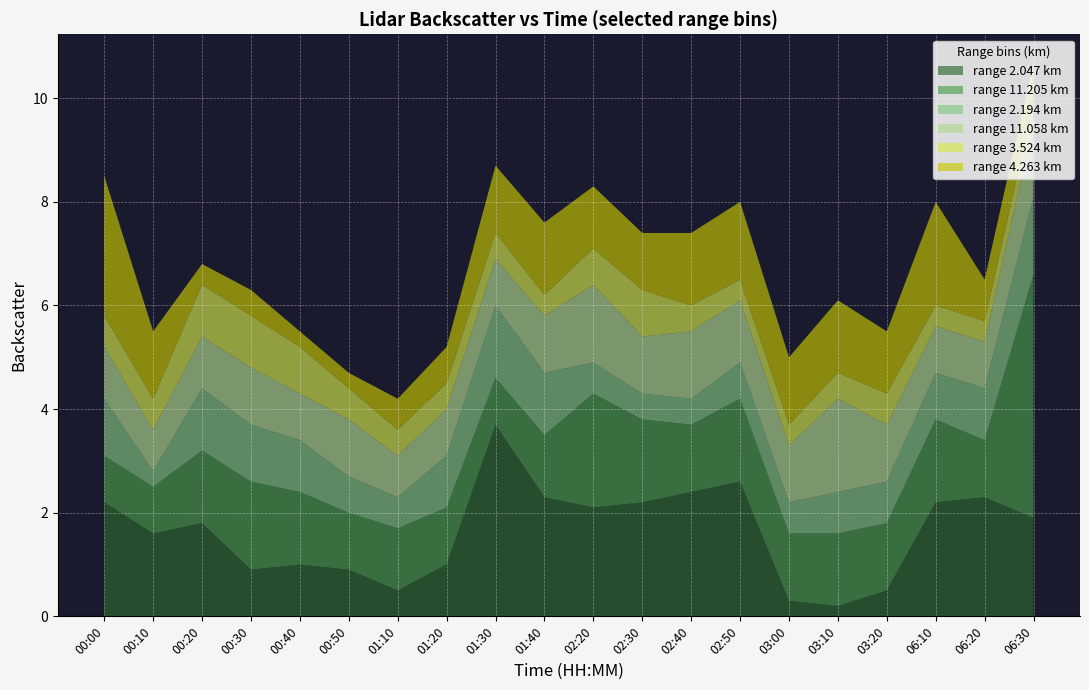

Reading left to right, list all the values displayed in this chart.

2.047: 2.2	1.6	1.8	0.9	1.0	0.9	0.5	1.0	3.7	2.3	2.1	2.2	2.4	2.6	0.3	0.2	0.5	2.2	2.3	1.9
11.205: 0.9	0.9	1.4	1.7	1.4	1.1	1.2	1.1	0.9	1.2	2.2	1.6	1.3	1.6	1.3	1.4	1.3	1.6	1.1	4.7
2.194: 1.1	0.3	1.2	1.1	1.0	0.7	0.6	1.0	1.4	1.2	0.6	0.5	0.5	0.7	0.6	0.8	0.8	0.9	1.0	1.5
11.058: 1.0	0.8	1.0	1.1	0.9	1.1	0.8	0.9	0.9	1.1	1.5	1.1	1.3	1.2	1.1	1.8	1.1	0.9	0.9	1.4
3.524: 0.6	0.6	1.0	1.0	0.9	0.6	0.5	0.5	0.5	0.4	0.7	0.9	0.5	0.4	0.4	0.5	0.6	0.4	0.4	0.4
4.263: 2.7	1.3	0.4	0.5	0.3	0.3	0.6	0.7	1.3	1.4	1.2	1.1	1.4	1.5	1.3	1.4	1.2	2.0	0.8	0.8